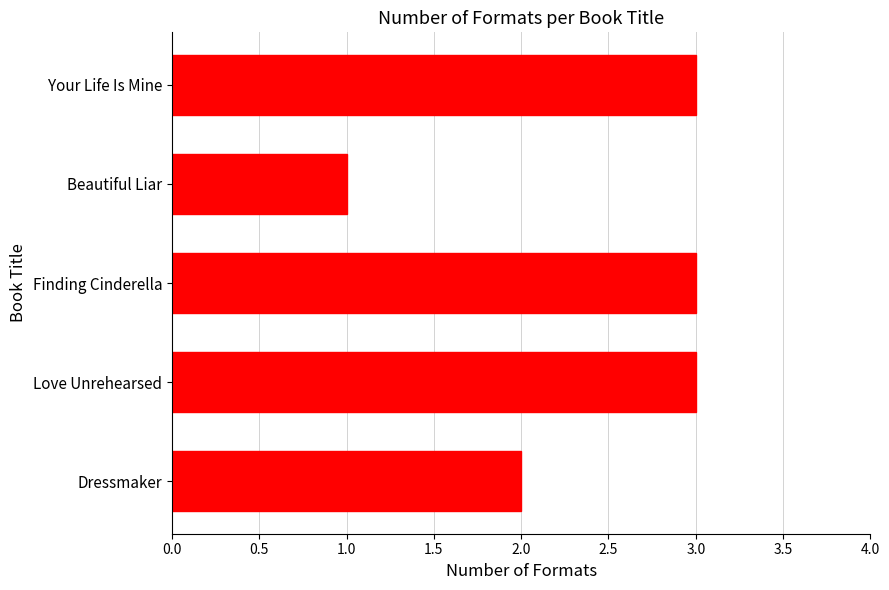

Approximately how many times larger is the value at Dressmaker compared to Beautiful Liar?

2.0